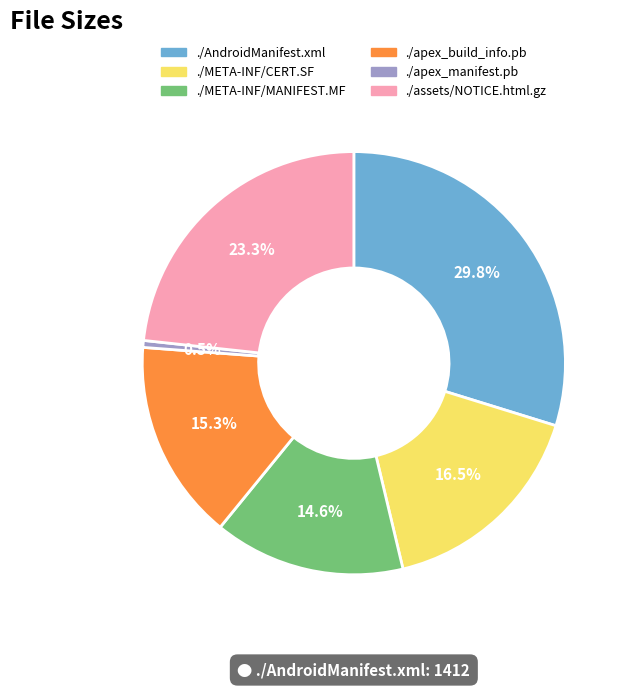

How many segments does this pie chart have?

6